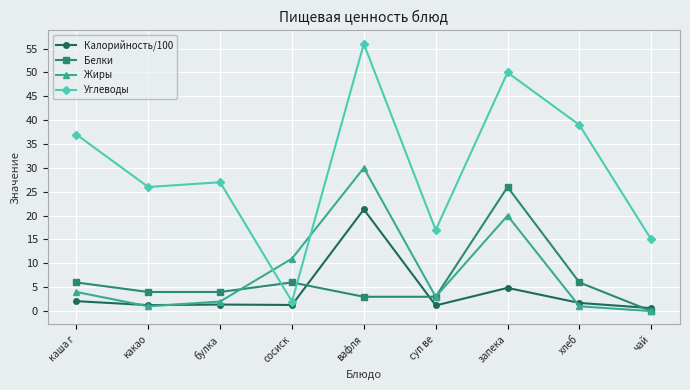

What is the label of the 1st point from the right?

чай